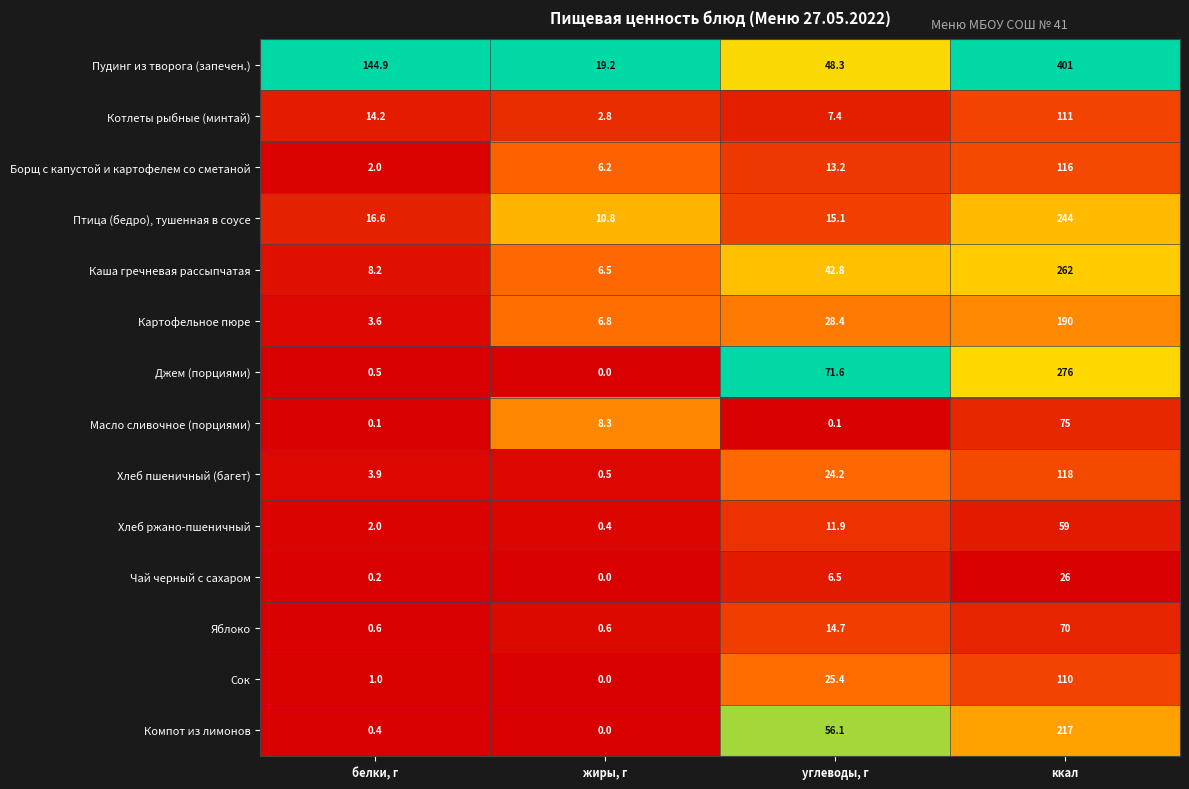

Rank the categories by Птица (бедро), тушенная в соусе value from lowest to highest.

жиры, г, углеводы, г, белки, г, ккал